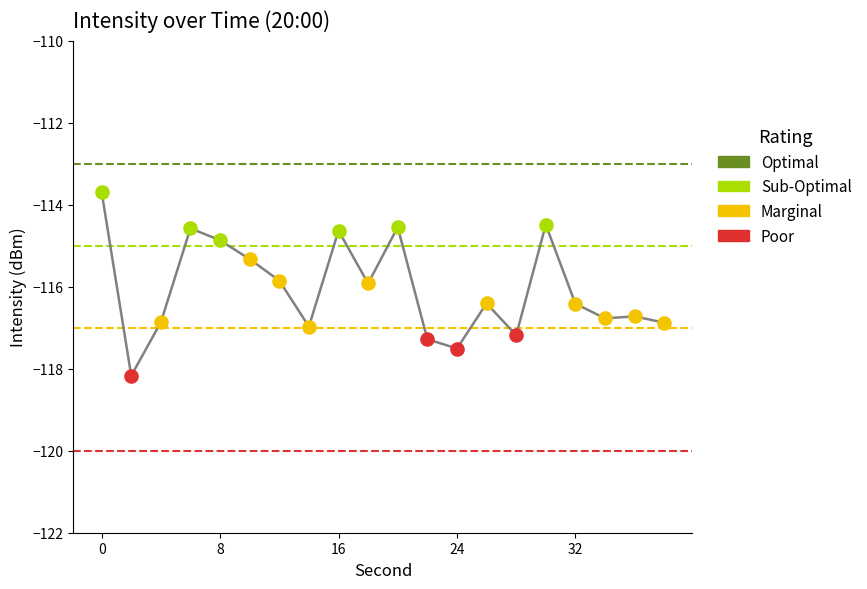

What is the greatest value displayed?

-113.7